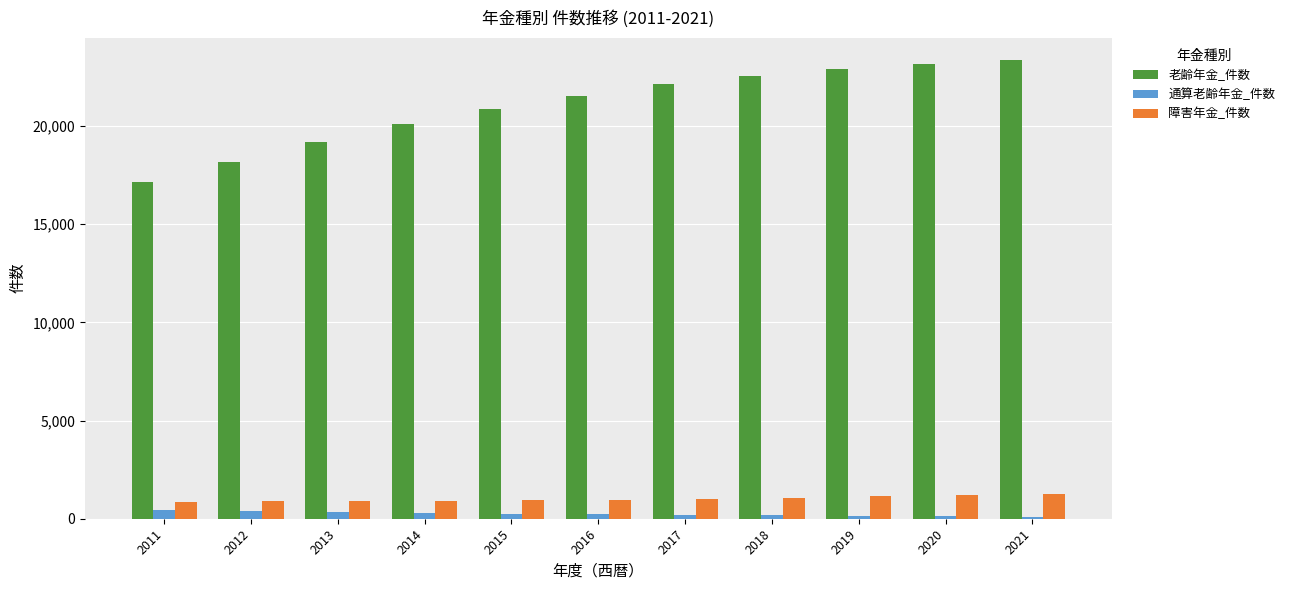

How many data points in 障害年金_件数 are less than 969?

5